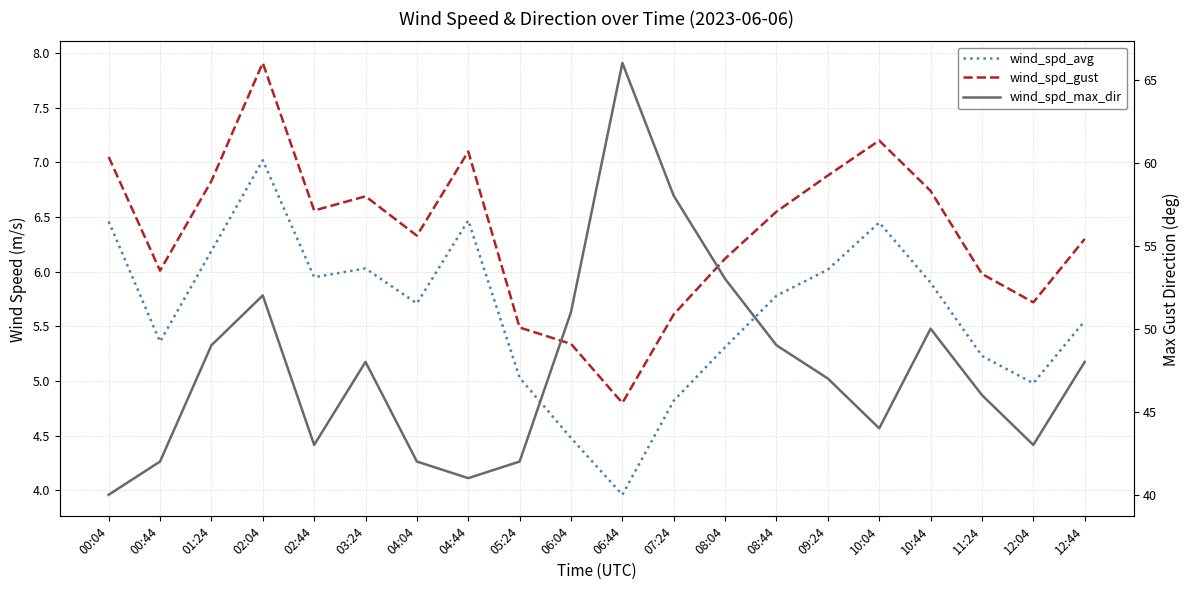

Reading left to right, list all the values displayed in this chart.

wind_spd_avg: 00:04=6.5	00:44=5.4	01:24=6.2	02:04=7.0	02:44=6.0	03:24=6.0	04:04=5.7	04:44=6.5	05:24=5.0	06:04=4.5	06:44=4.0	07:24=4.8	08:04=5.3	08:44=5.8	09:24=6.0	10:04=6.5	10:44=5.9	11:24=5.2	12:04=5.0	12:44=5.5
wind_spd_gust: 00:04=7.0	00:44=6.0	01:24=6.8	02:04=7.9	02:44=6.6	03:24=6.7	04:04=6.3	04:44=7.1	05:24=5.5	06:04=5.3	06:44=4.8	07:24=5.6	08:04=6.1	08:44=6.5	09:24=6.9	10:04=7.2	10:44=6.7	11:24=6.0	12:04=5.7	12:44=6.3
wind_spd_max_dir: 00:04=40.0	00:44=42.0	01:24=49.0	02:04=52.0	02:44=43.0	03:24=48.0	04:04=42.0	04:44=41.0	05:24=42.0	06:04=51.0	06:44=66.0	07:24=58.0	08:04=53.0	08:44=49.0	09:24=47.0	10:04=44.0	10:44=50.0	11:24=46.0	12:04=43.0	12:44=48.0